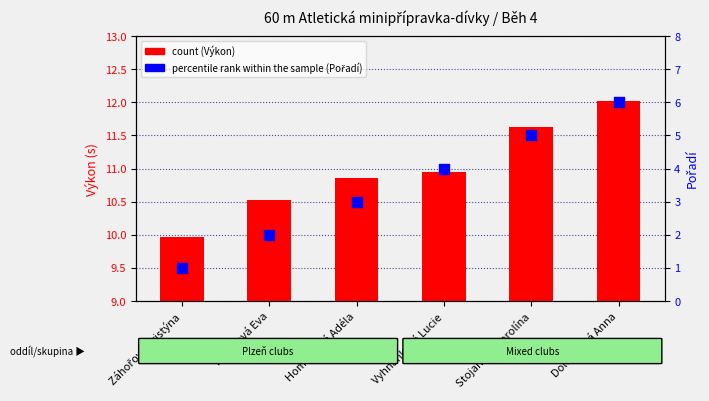

Which series reaches the maximum Y coordinate?

count